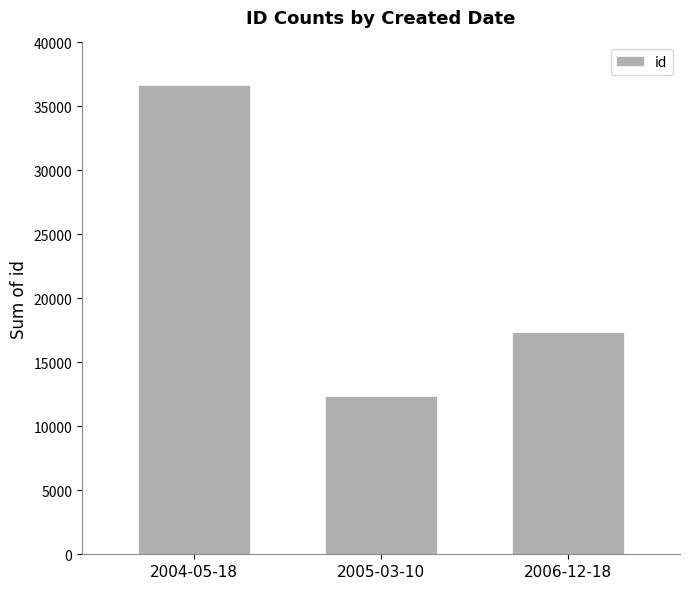

Which label corresponds to the largest value in the chart?

2004-05-18